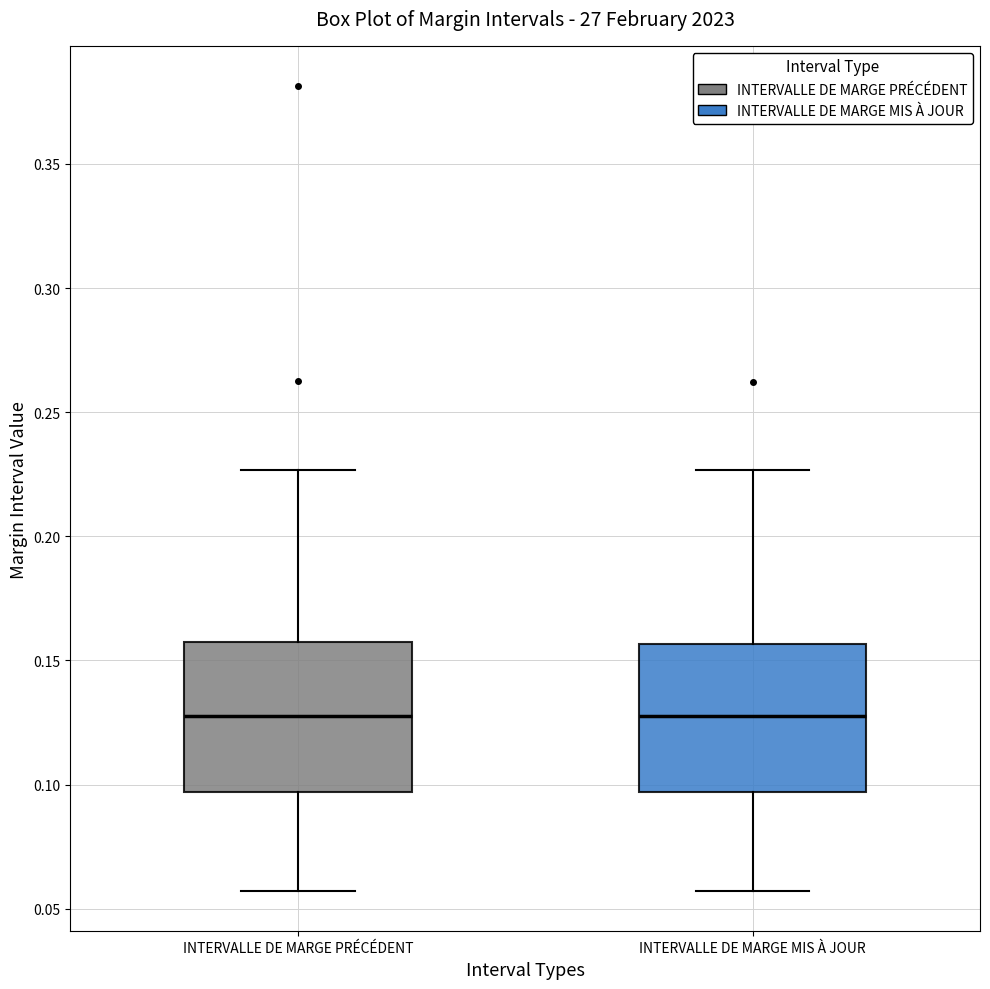

Reading left to right, transcribe this box plot: for each box, give where its median line is, the range the box spans, and where its two whiskers end, as read against the y-axis. The values are not printed on the chart, so give them approximately, as read against the axis.

INTERVALLE DE MARGE PRÉCÉDENT: median 0.130, box 0.095 to 0.160, whiskers 0.055 to 0.225
INTERVALLE DE MARGE MIS À JOUR: median 0.125, box 0.095 to 0.155, whiskers 0.055 to 0.225